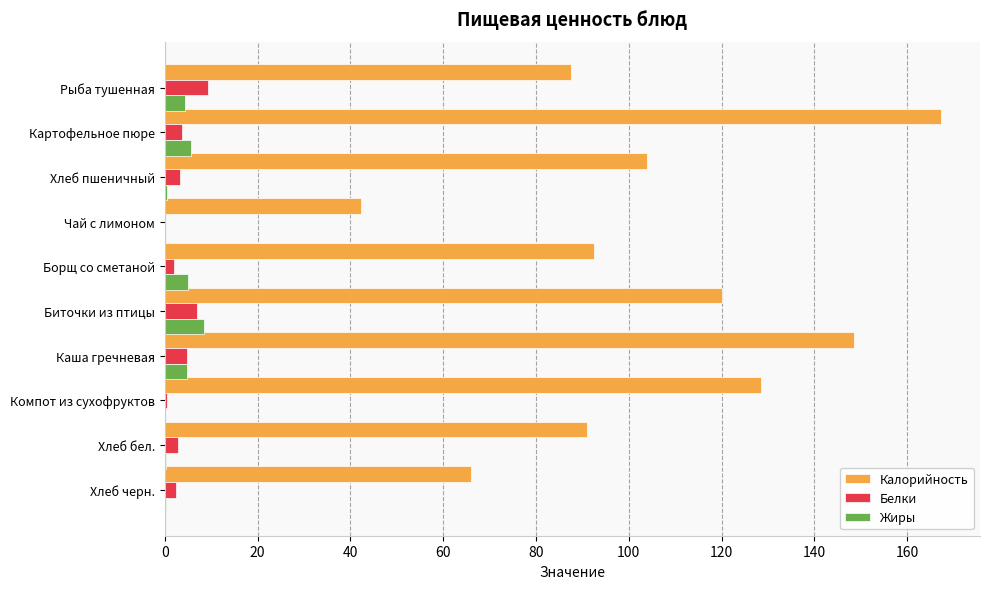

The value of Белки at Каша гречневая is 4.8. True or false?

True